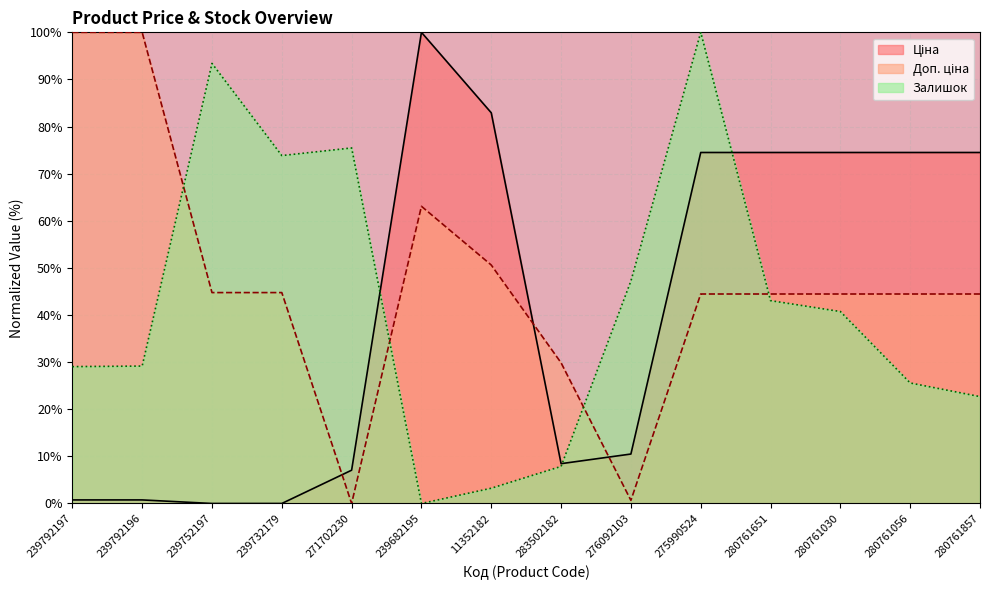

Where do Залишок and Ціна first cross each other?

271702230 and 239682195